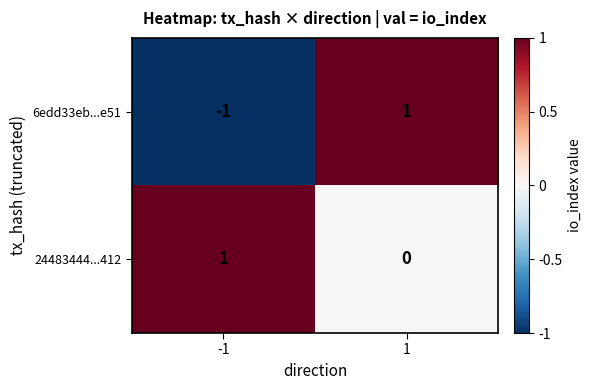

Which series has the largest range (max minus min)?

6edd33eb...e51